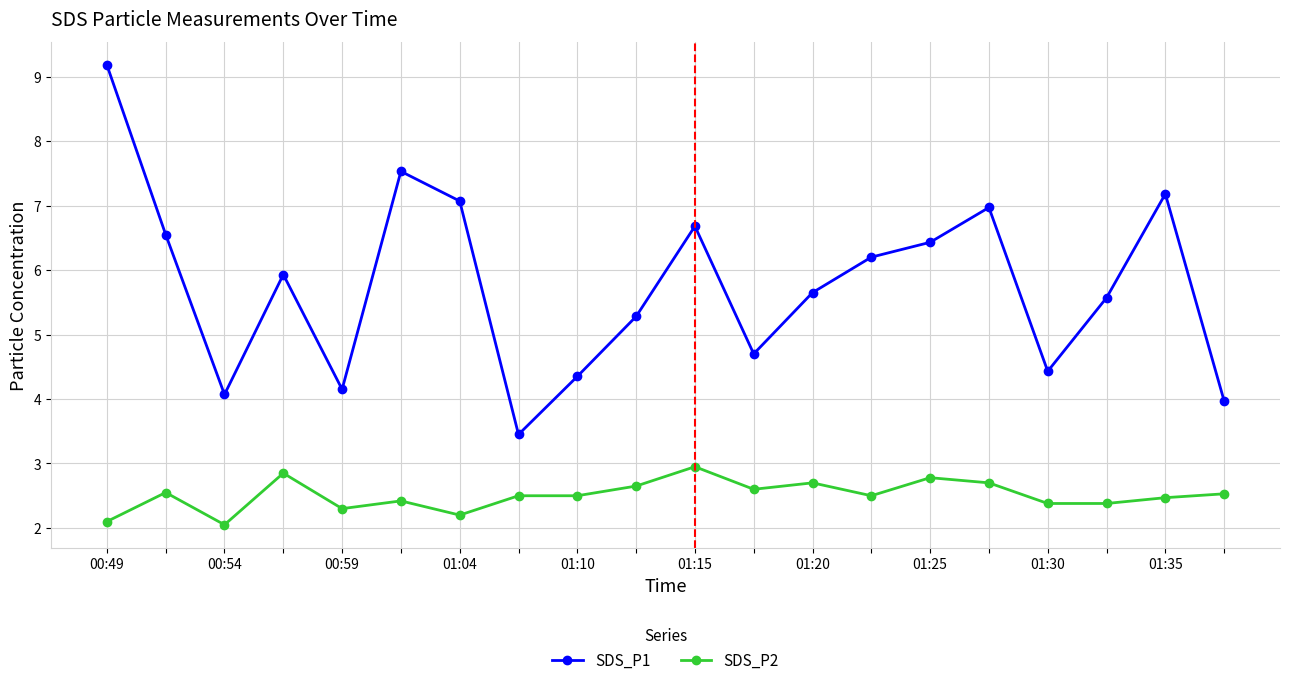

What is the highest value of the SDS_P2 series?

3.0